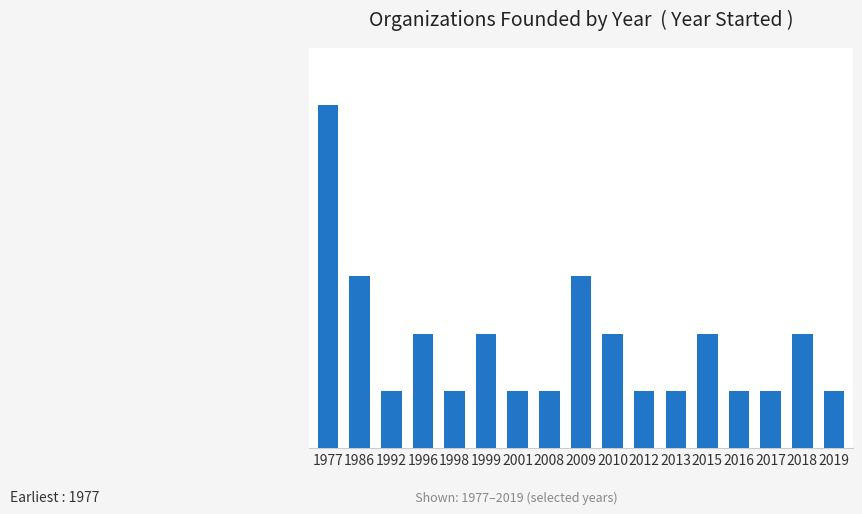

At which label is the value closest to 3?

1986